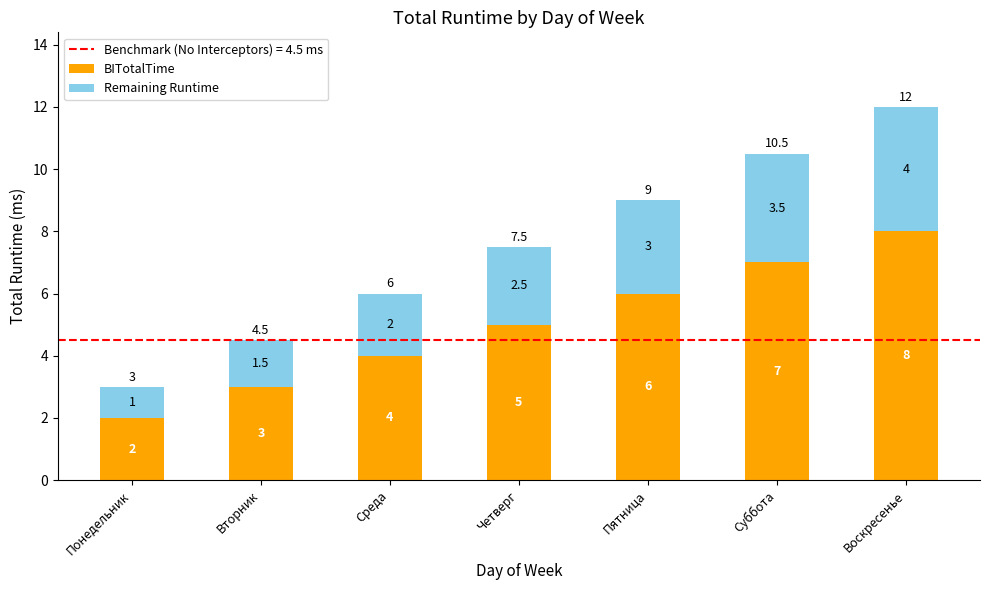

Reading left to right, what are the values for BITotalTime?

2.0	3.0	4.0	5.0	6.0	7.0	8.0